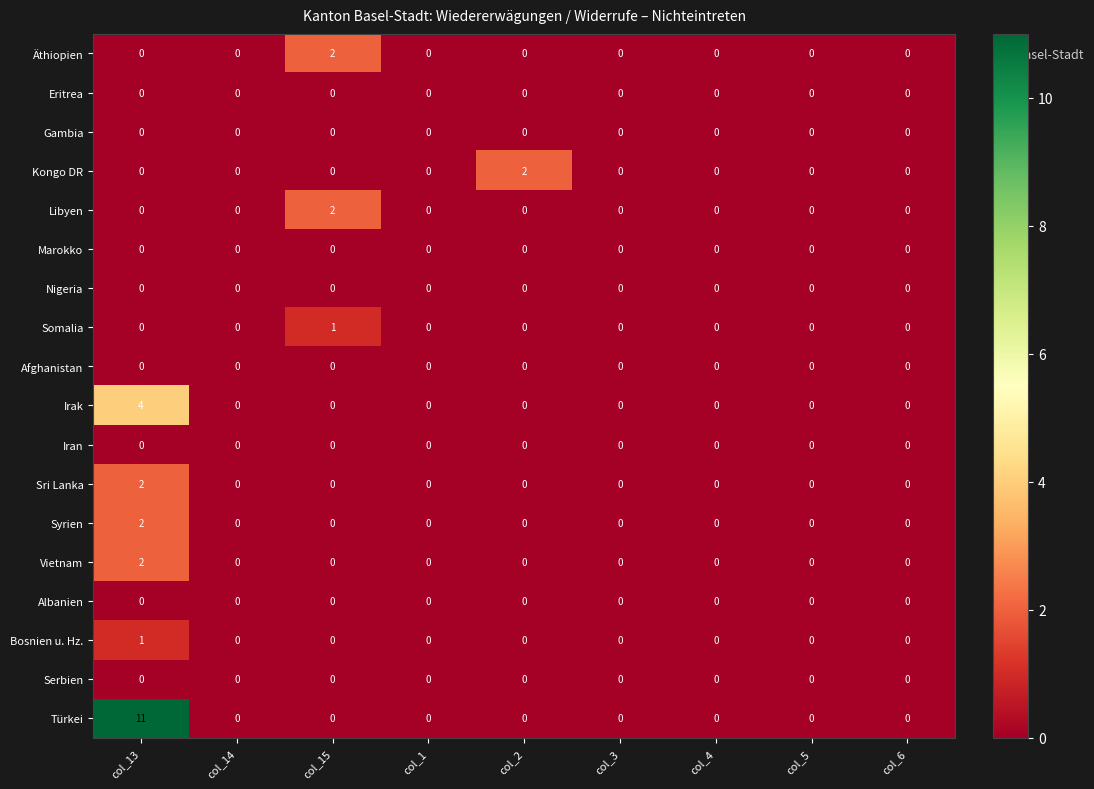

What is the total value across all series at col_2?

2